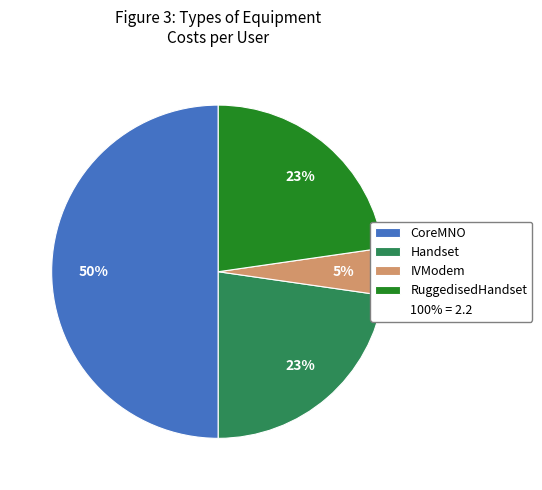

To the nearest percent, what is the average slice percentage?

25%